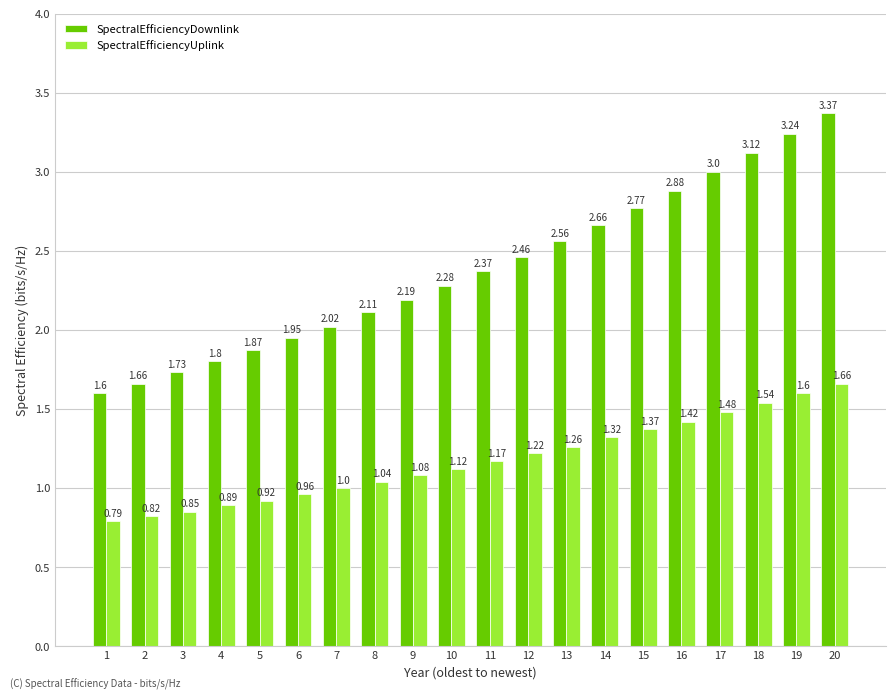

At which category is the sum across all series the highest?

20